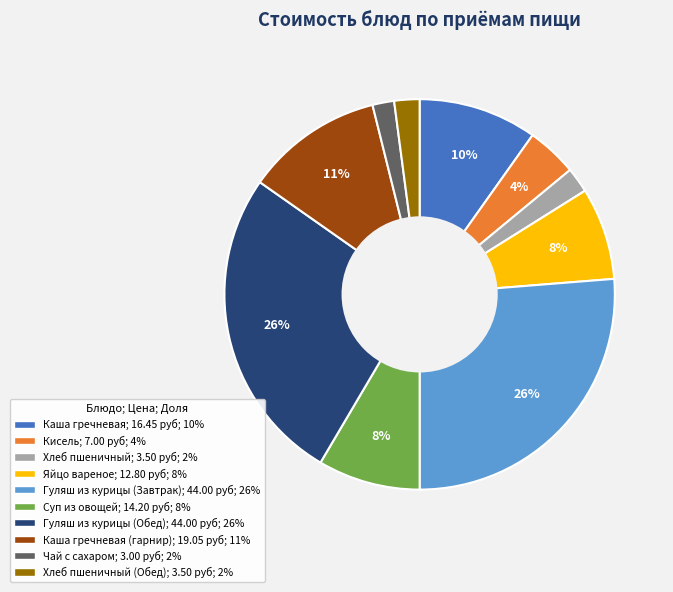

To the nearest percent, what is the average slice percentage?

10%